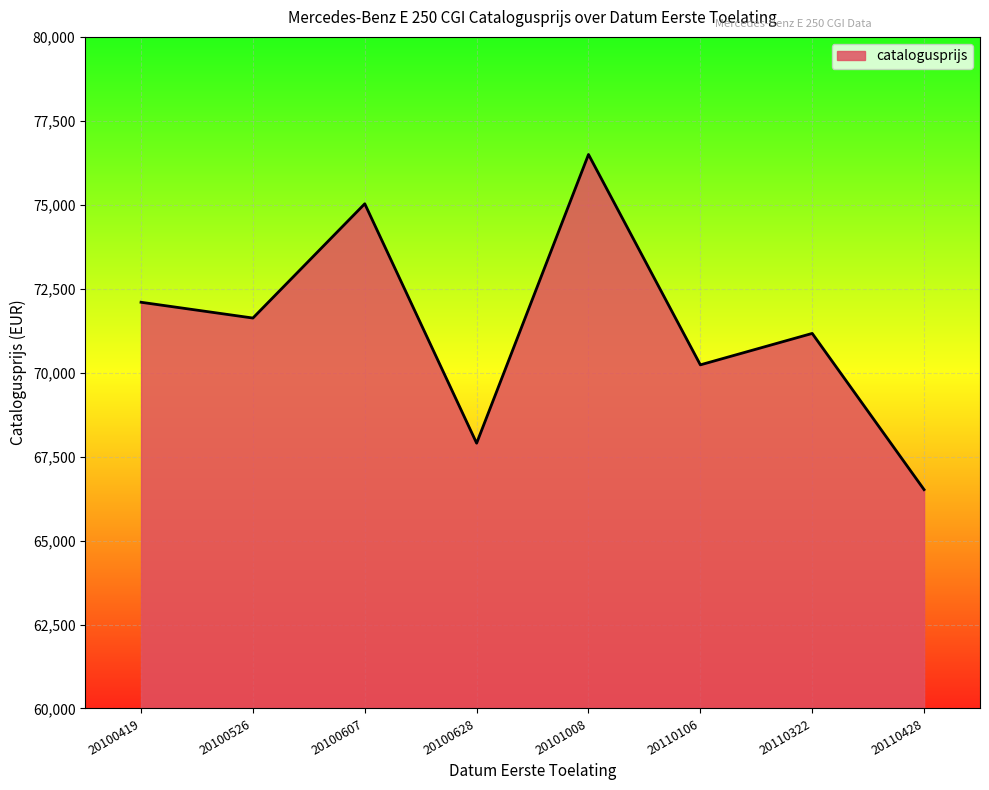

List the labels in order of value, smallest first.

20110428, 20100628, 20110106, 20110322, 20100526, 20100419, 20100607, 20101008